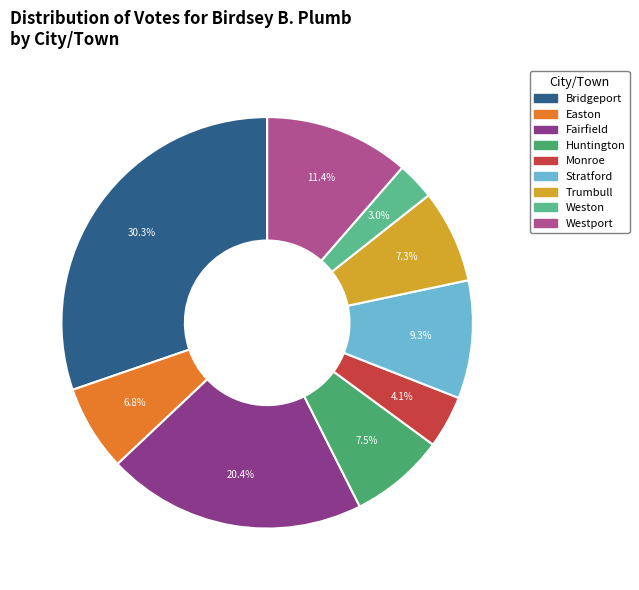

Which slice is the largest?

Bridgeport